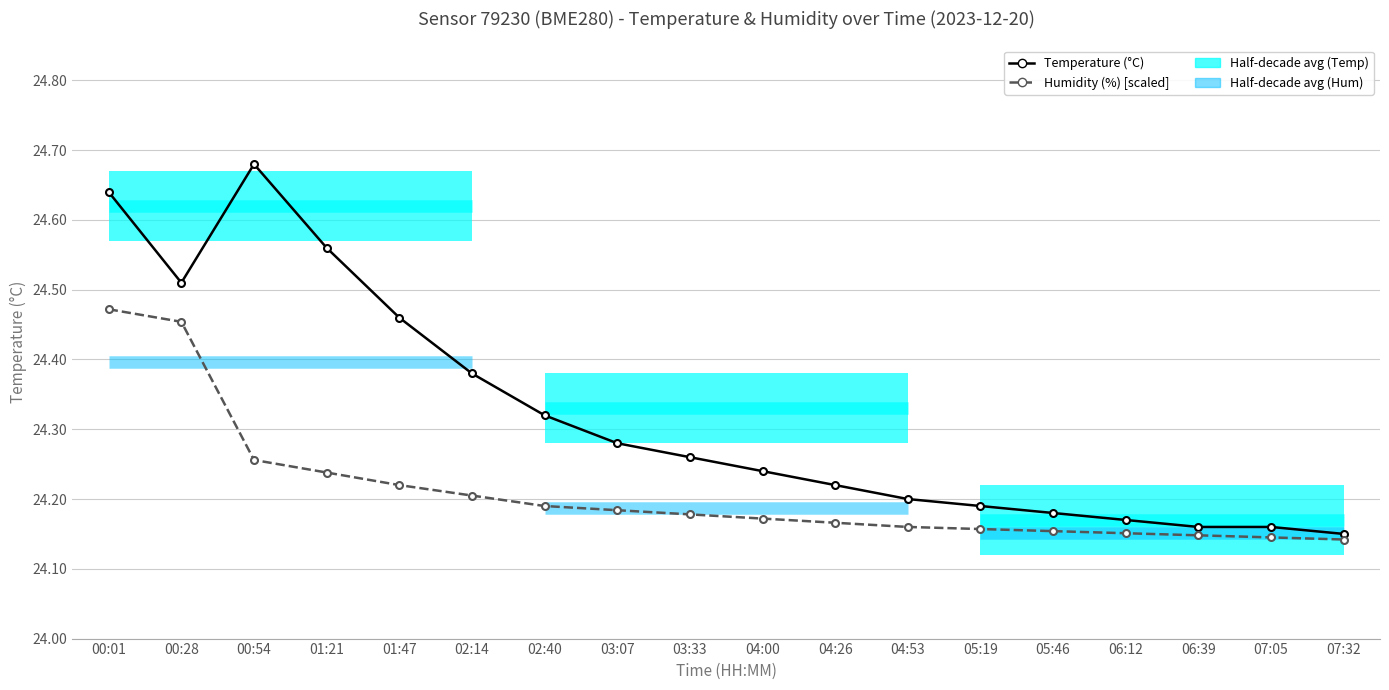

What is the difference between the second highest and minimum values in the humidity series?

0.3